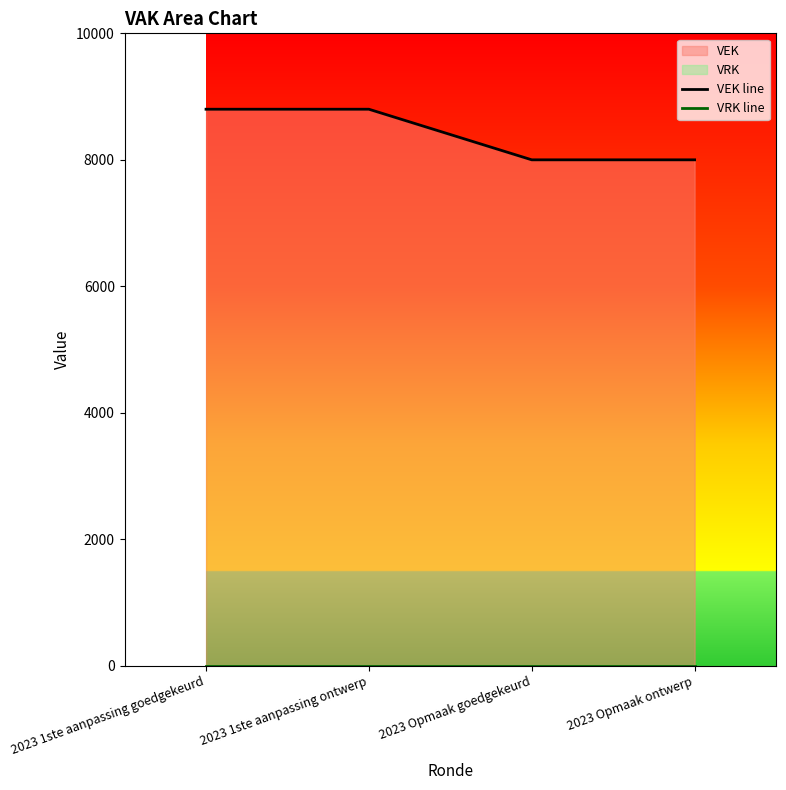

Between 2023 1ste aanpassing ontwerp and 2023 Opmaak goedgekeurd, which series saw the biggest shift?

VEK line